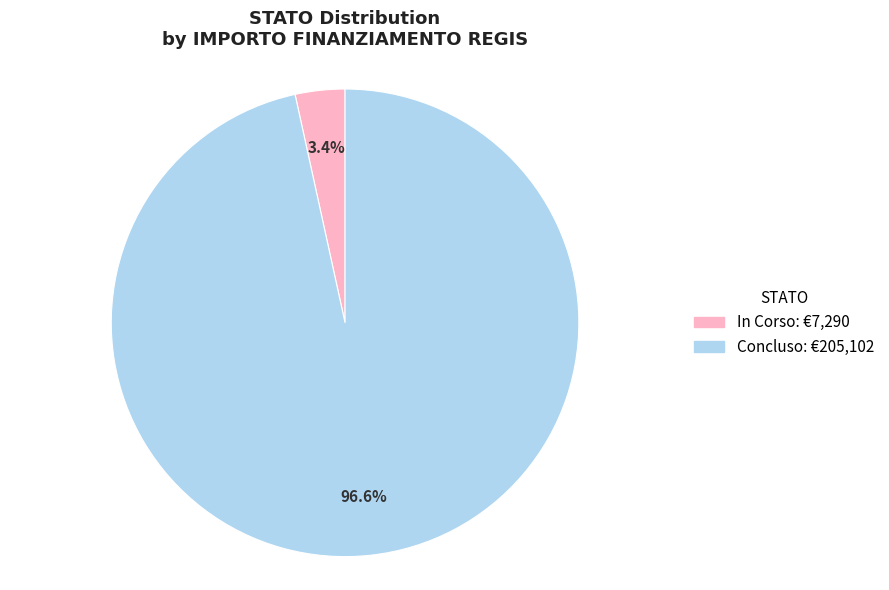

To the nearest percent, what is the difference between the Concluso and In Corso slice percentages?

93%